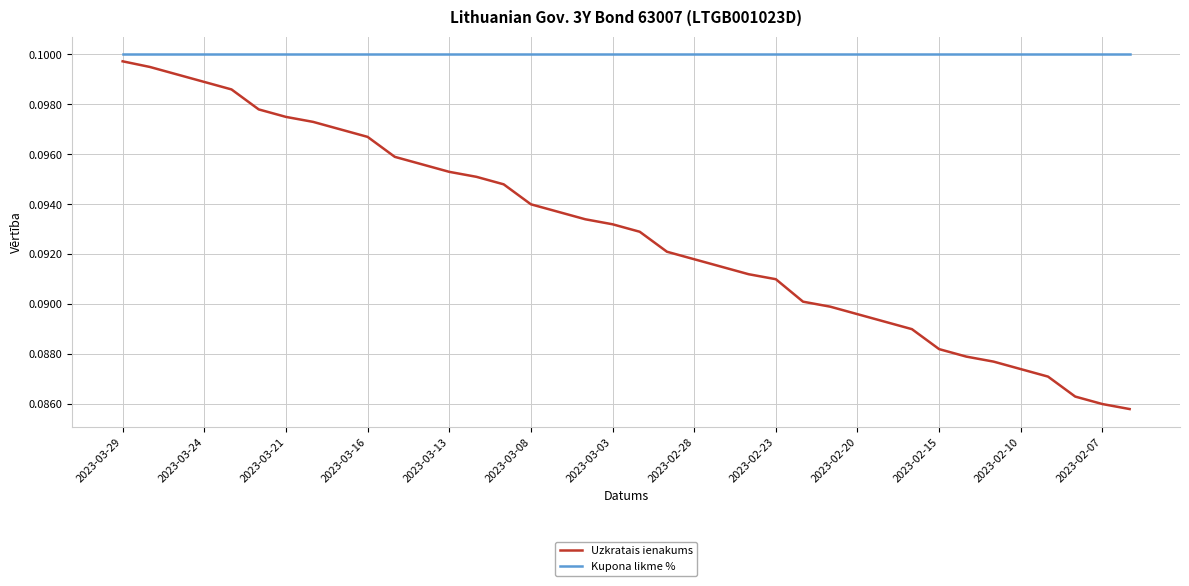

Which series has the largest total across all categories?

Kupona likme %